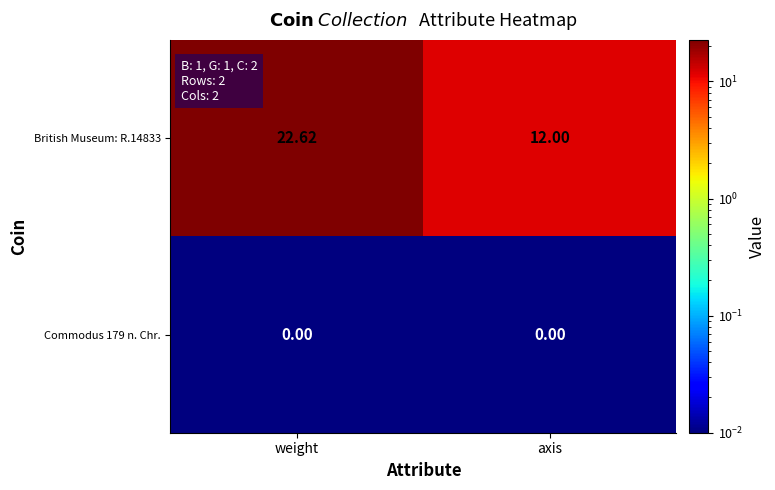

Is the value of British Museum: R.14833 at axis greater than the value of Commodus 179 n. Chr. at weight?

Yes